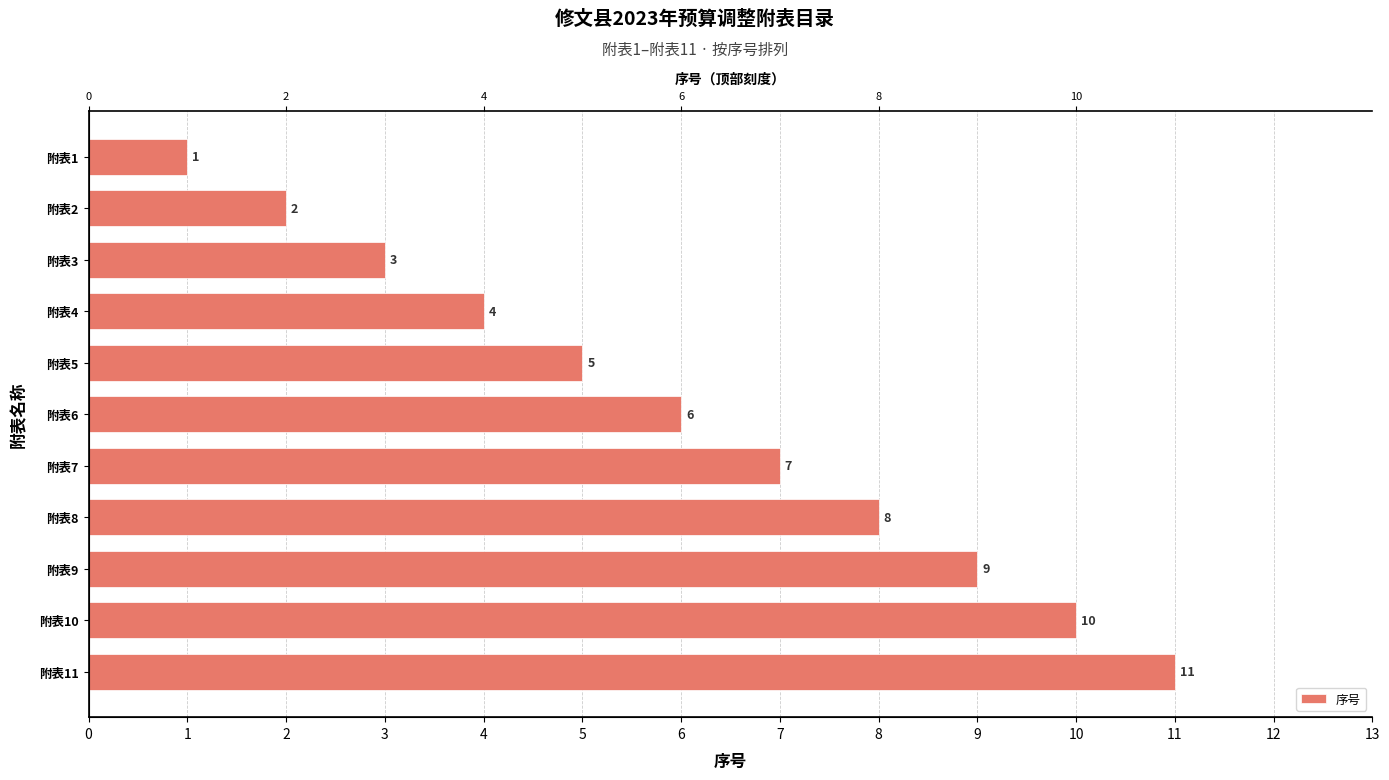

What is the smallest value displayed?

1